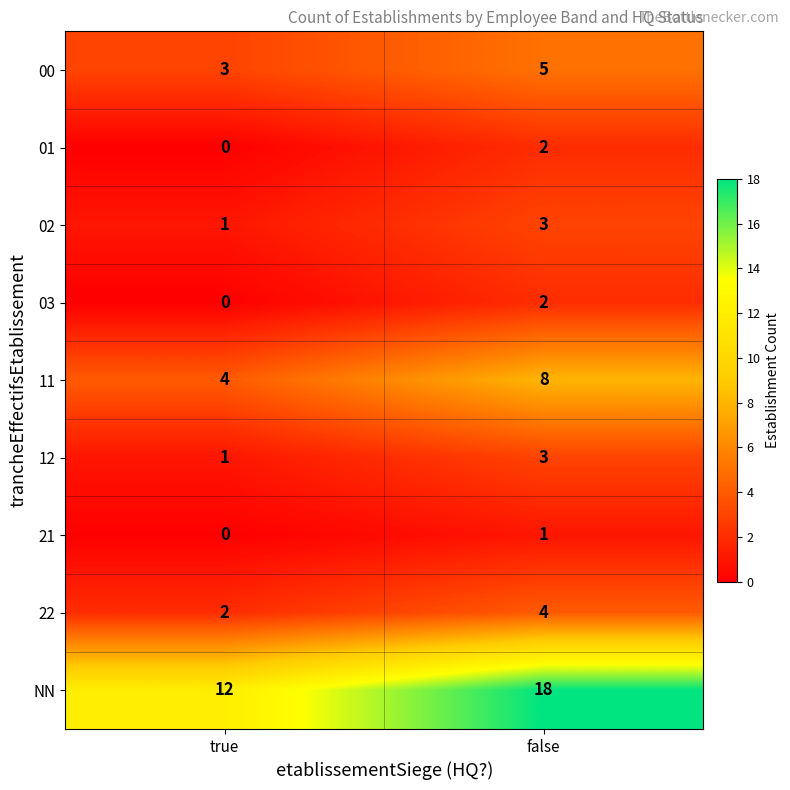

Rank the categories by 01 value from highest to lowest.

false, true